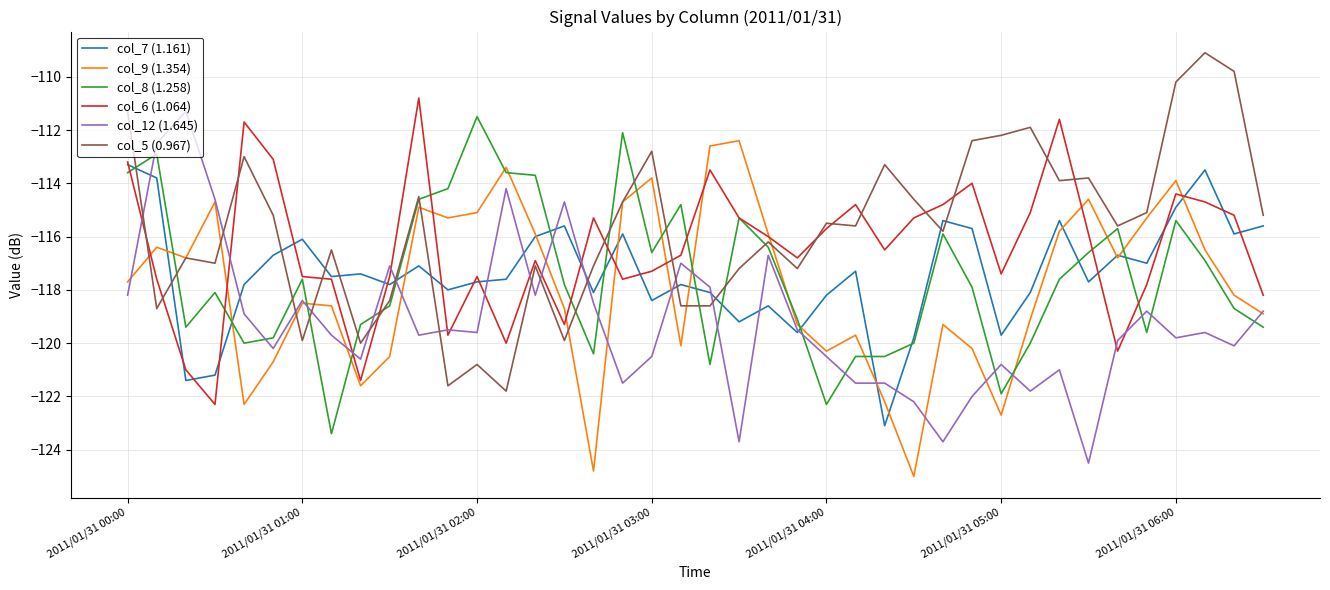

Which series has the widest spread of values?

col_12 (1.645)